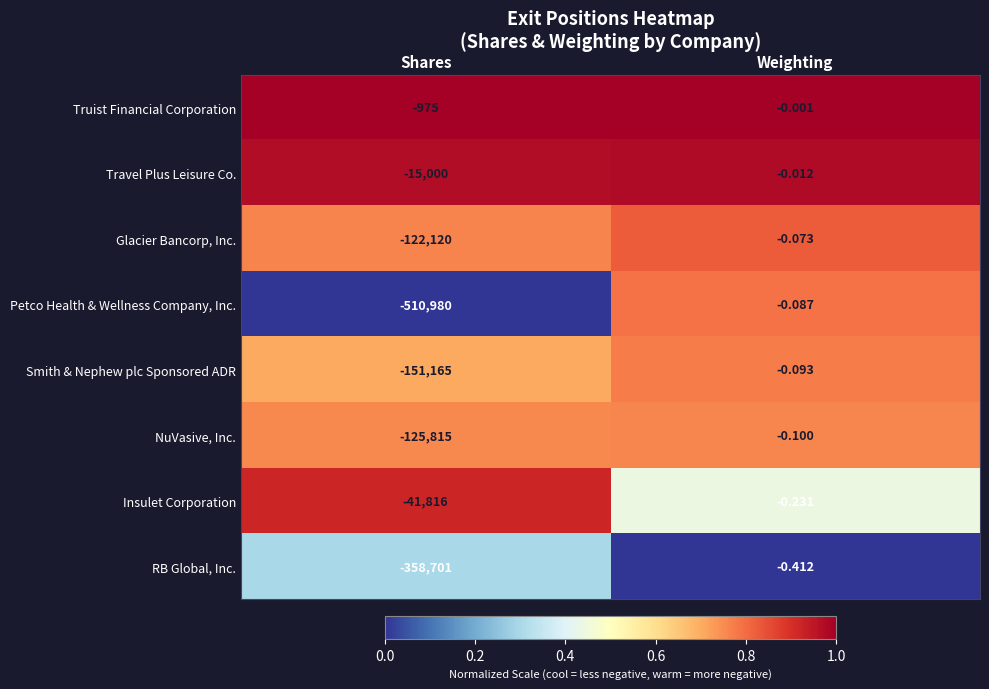

Where is Petco Health & Wellness Company, Inc. nearest to the value -255490?

Weighting